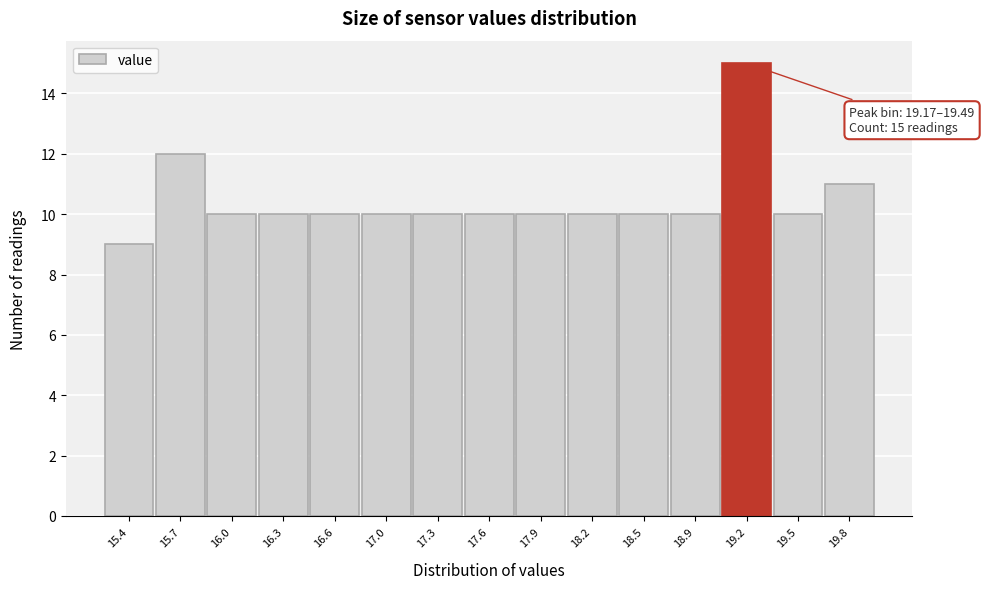

Reading left to right, transcribe all the data shown in this chart.

9	12	10	10	10	10	10	10	10	10	10	10	15	10	11